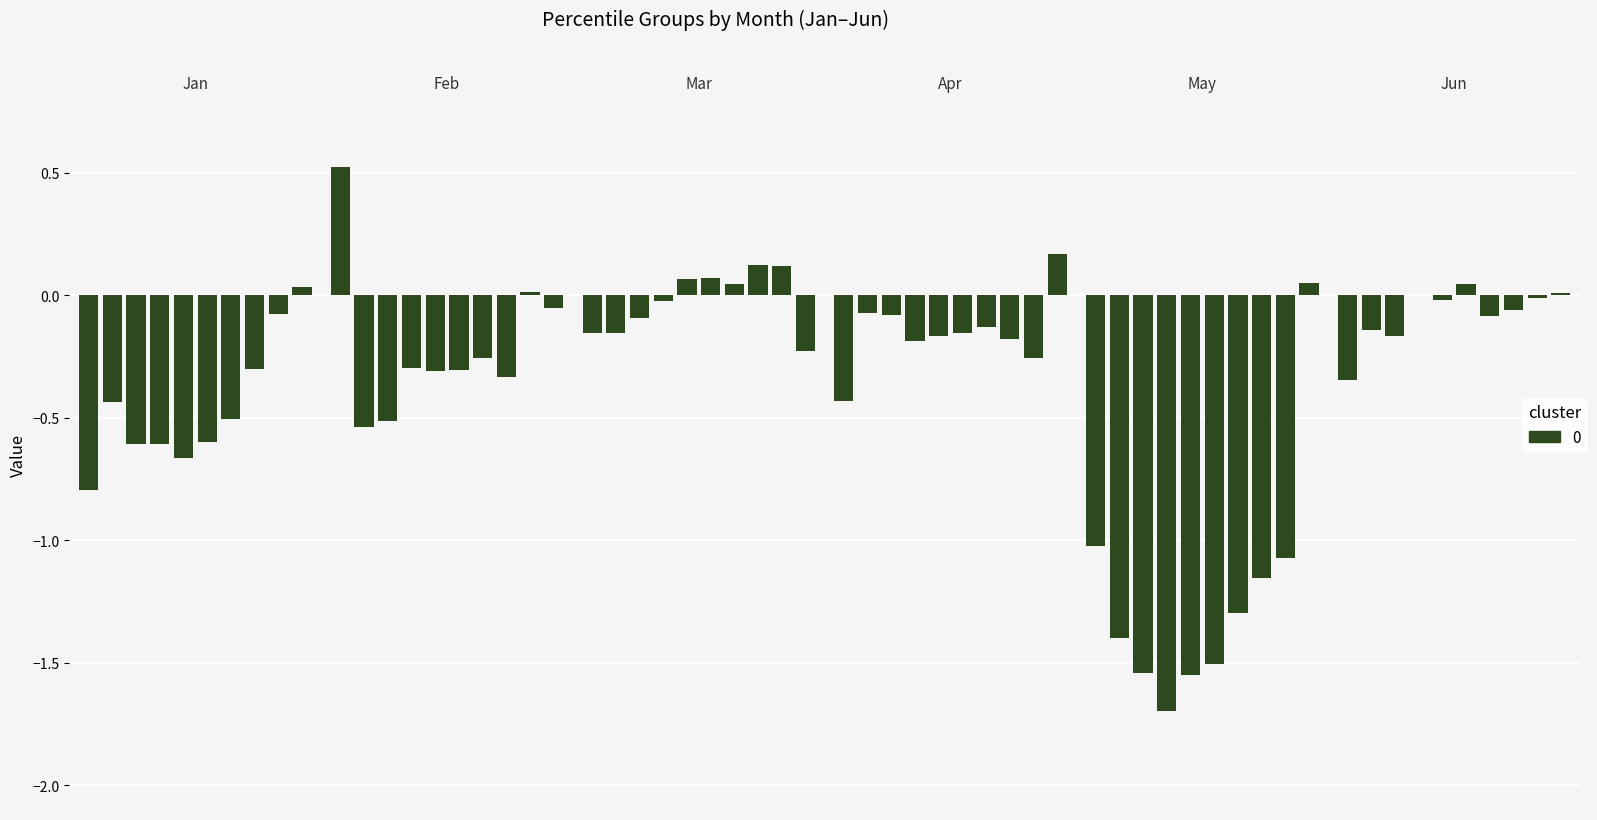

What is the sum of the Feb values at pct75 and pct15?

-0.9